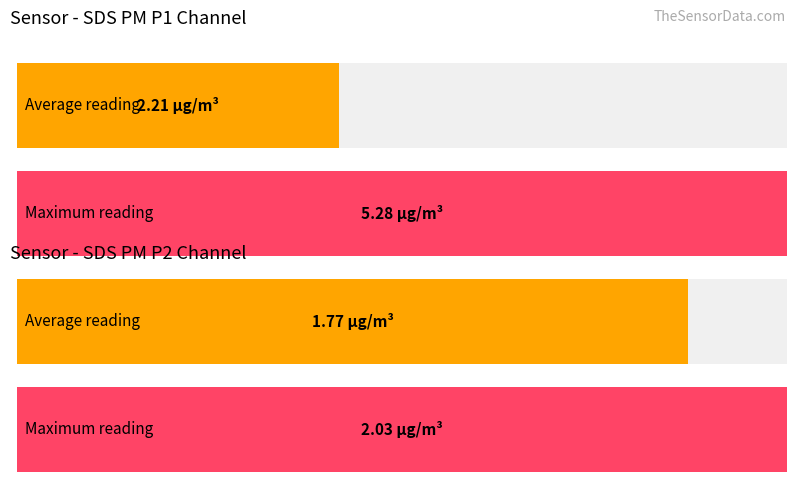

True or false: Average utilization has a value of 2.2 at SDS_P1.

True